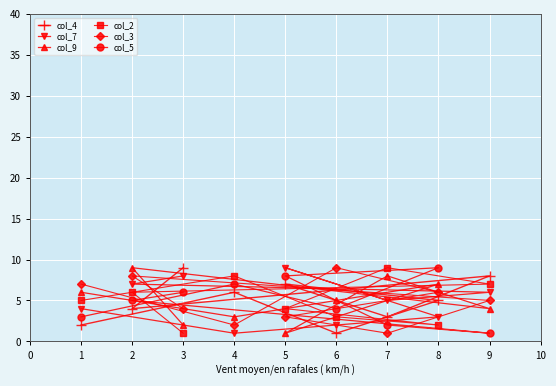

What is the maximum value shown in the chart?

9